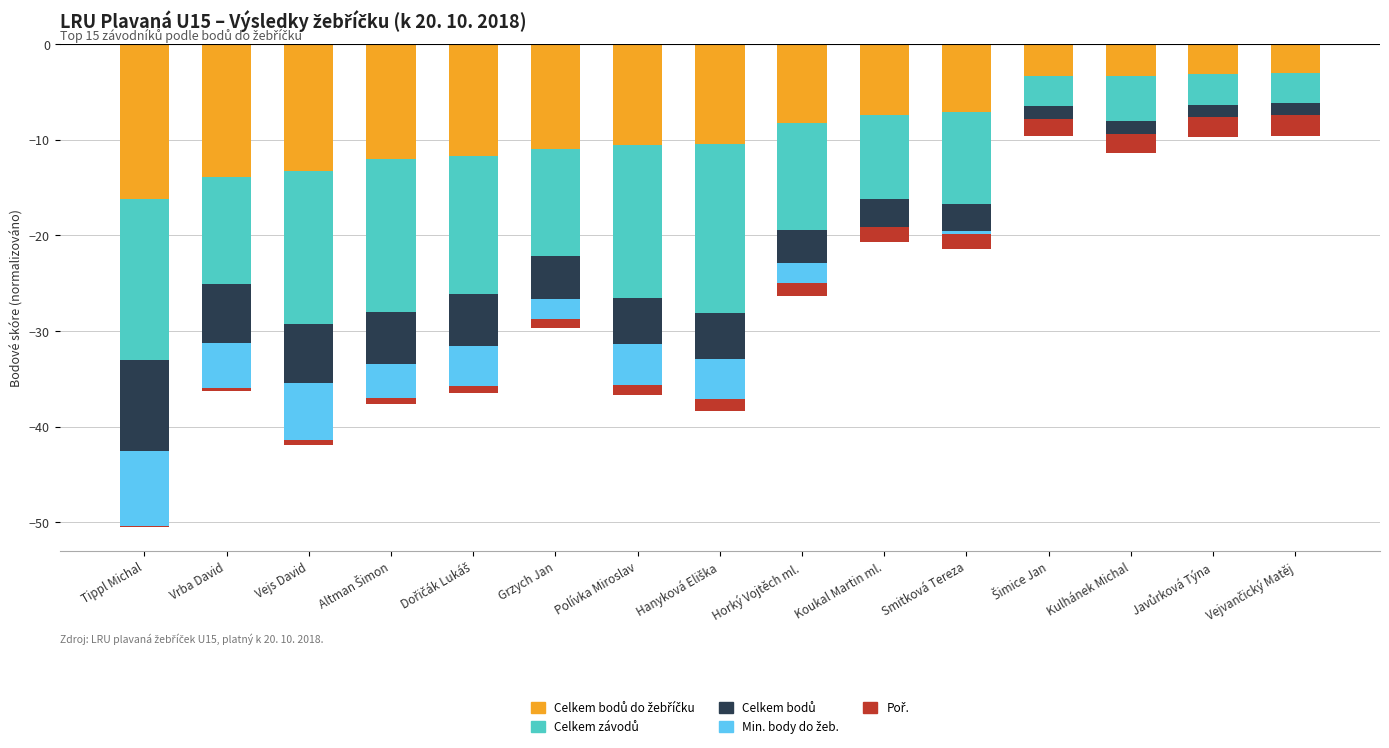

Is the value of Celkem závodů at Šimice Jan greater than the value of Celkem bodů do žebříčku at Dořičák Lukáš?

Yes